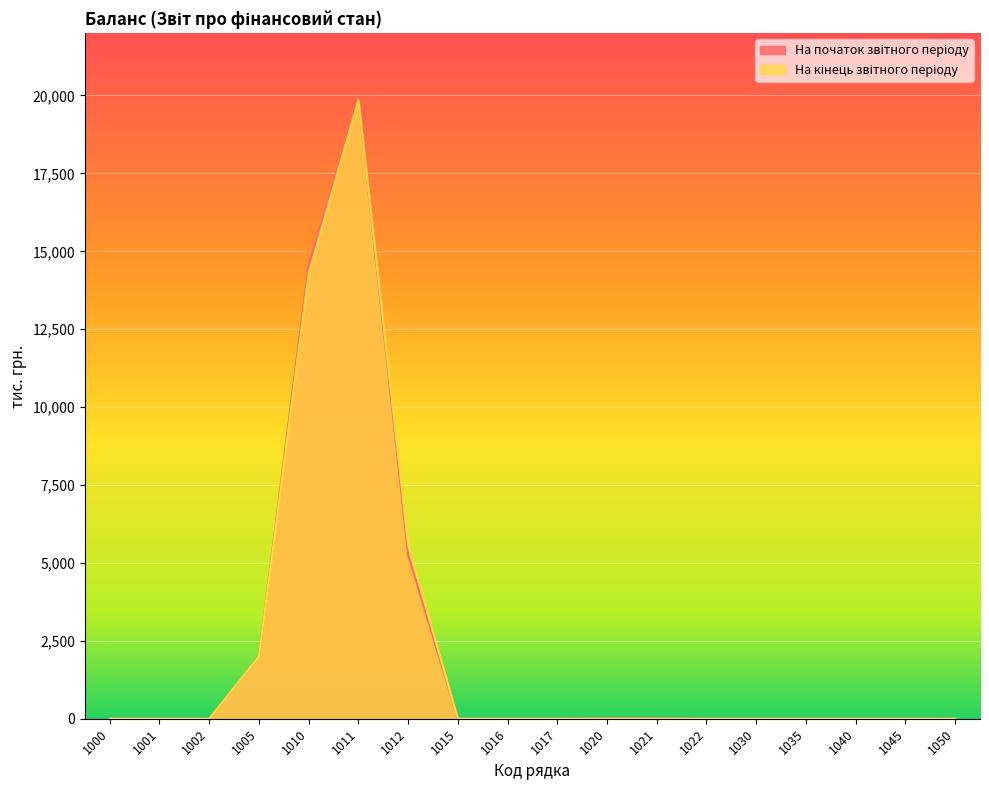

Reading right to left, list all the values displayed in this chart.

На початок звітного періоду: 1050=0	1045=0	1040=0	1035=0	1030=0	1022=0	1021=16	1020=16	1017=0	1016=0	1015=0	1012=5260	1011=19854	1010=14594	1005=2000	1002=0	1001=0	1000=0
На кінець звітного періоду: 1050=0	1045=0	1040=0	1035=0	1030=0	1022=0	1021=0	1020=0	1017=0	1016=0	1015=0	1012=5577	1011=19854	1010=14277	1005=2000	1002=0	1001=0	1000=0